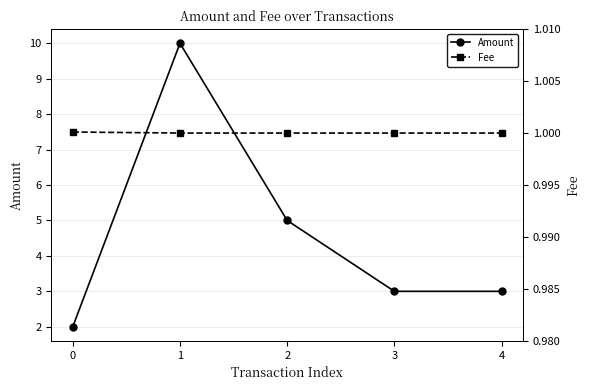

Is it true that Fee equals 1.5 at 3?

False